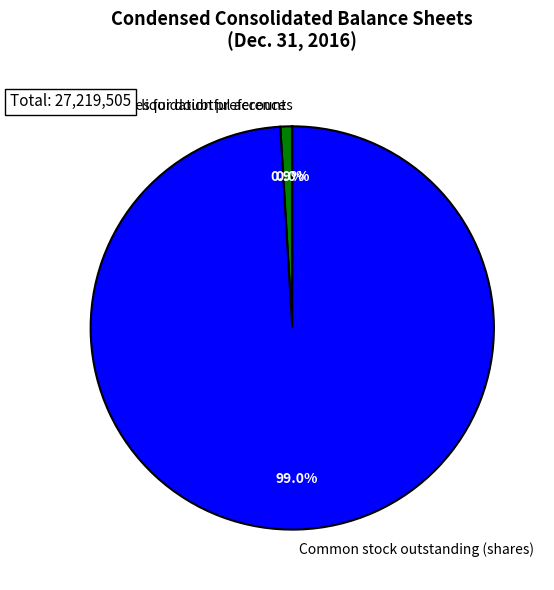

Which slice is the largest?

Common stock outstanding (shares)